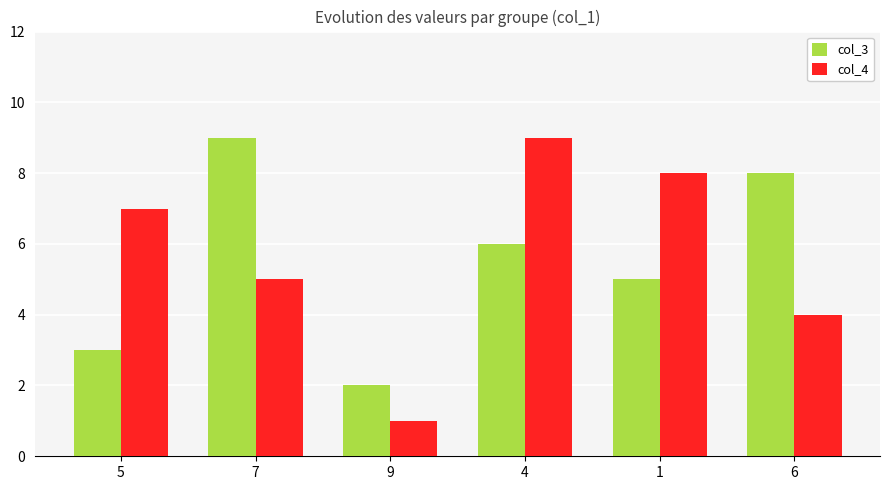

What is the difference between the second highest and minimum values in the col_3 series?

6